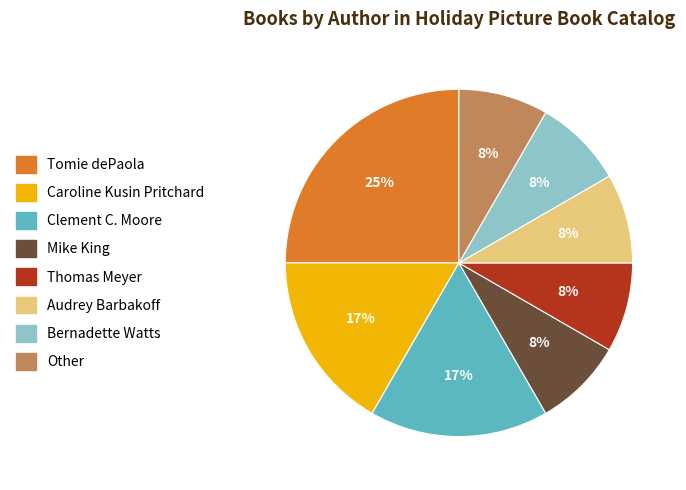

Is it true that Clement C. Moore is 10% of the pie?

False